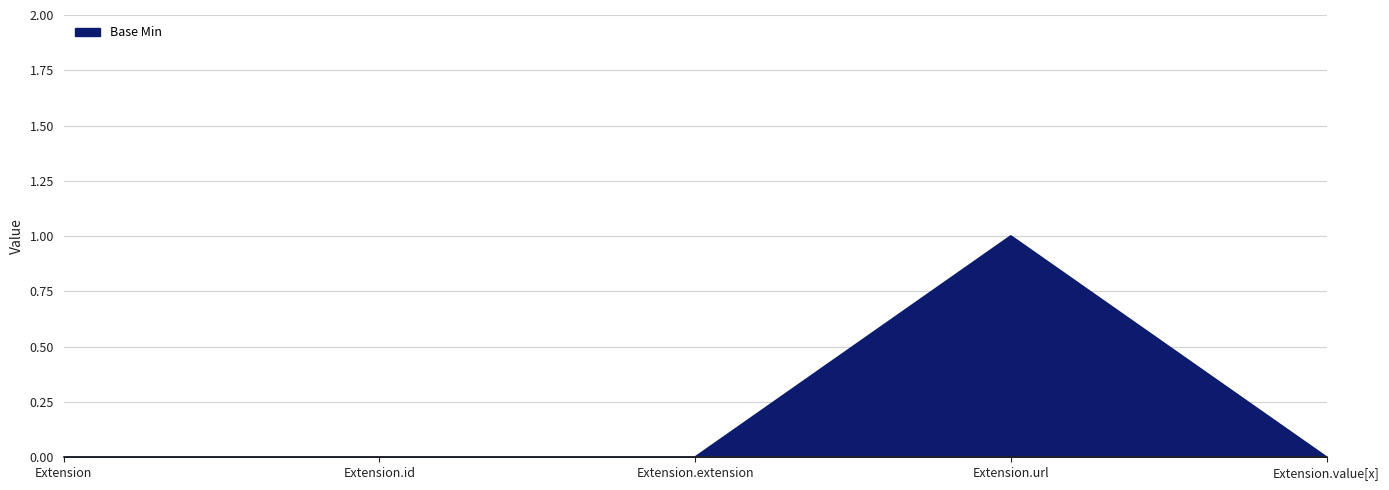

What is the change in value from Extension to Extension.url?

+1